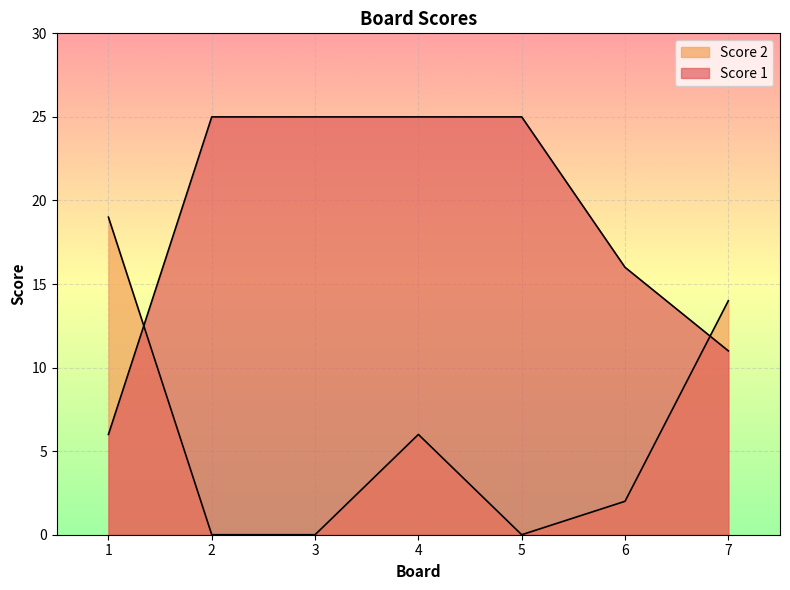

Which series has the largest total across all categories?

Score 1